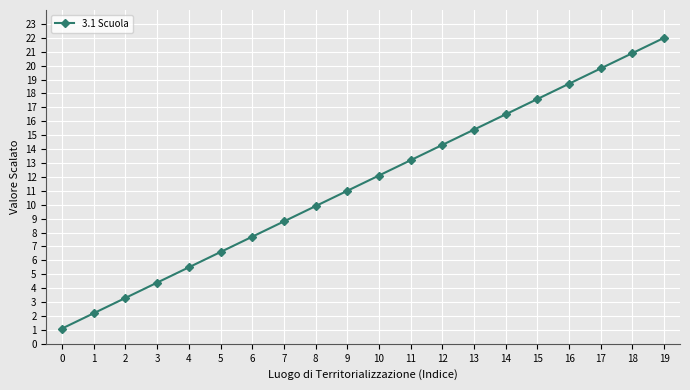

What is the change in value from 4 to 11?

+7.7